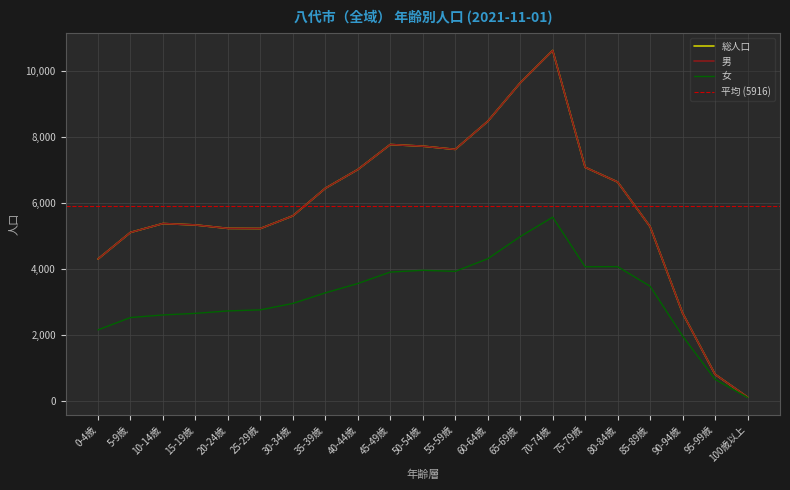

At how many categories does at least one series exceed 9251?

2